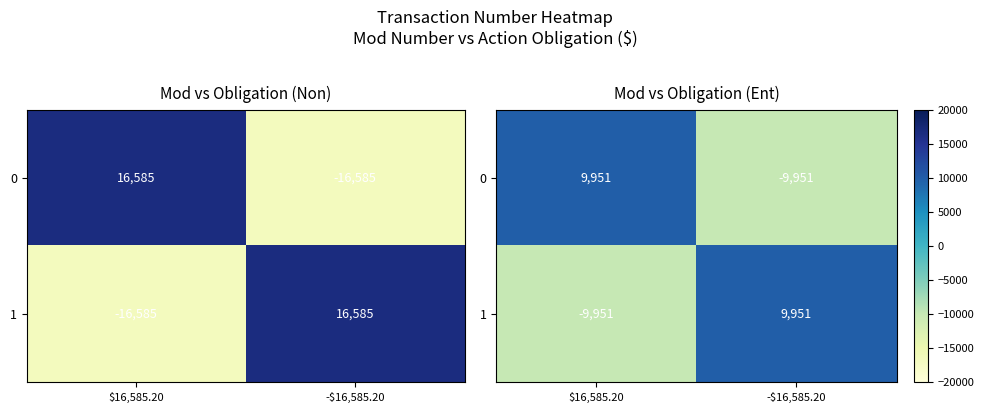

What is the difference between the maximum and minimum values in the 0 series?

19902.2